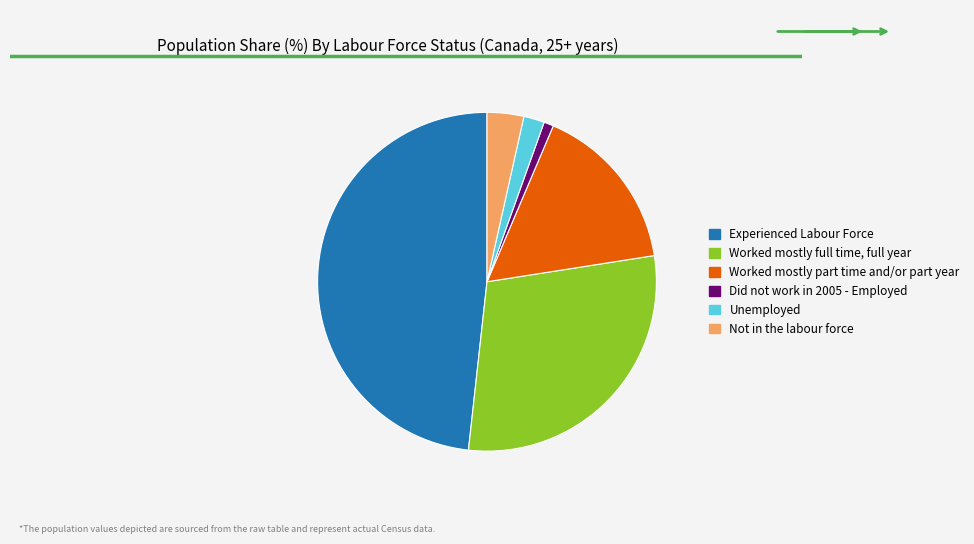

Do Did not work in 2005 - Employed and Experienced Labour Force together represent more than half of the pie?

No